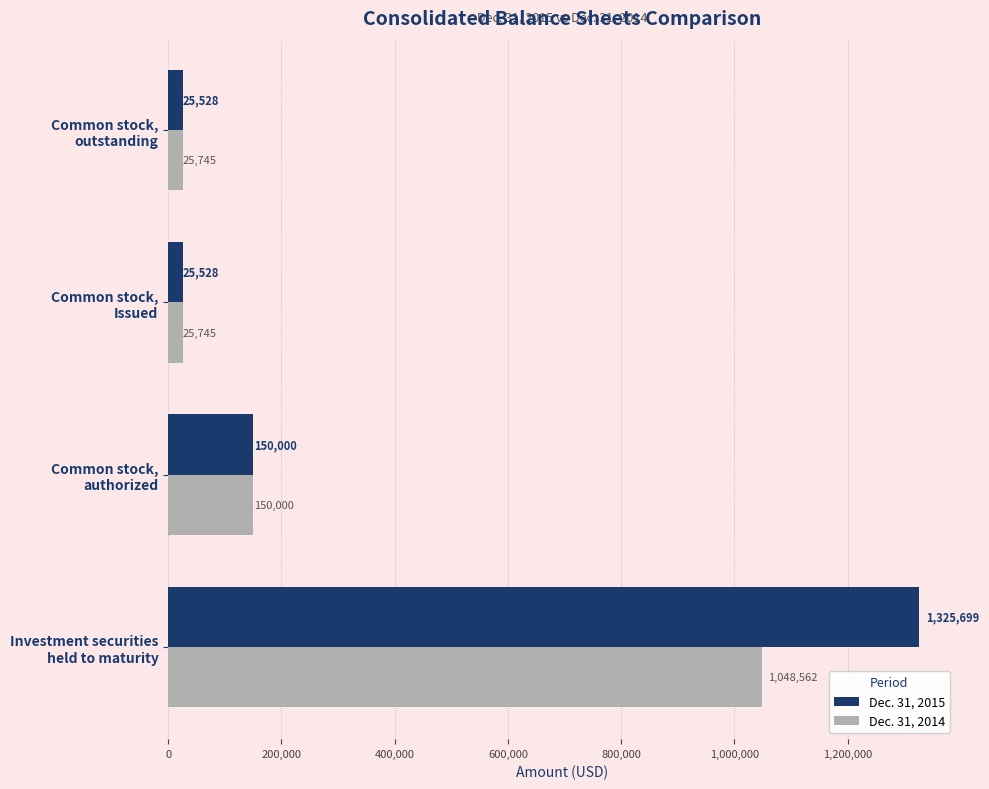

Which series has the largest range (max minus min)?

Dec. 31, 2015